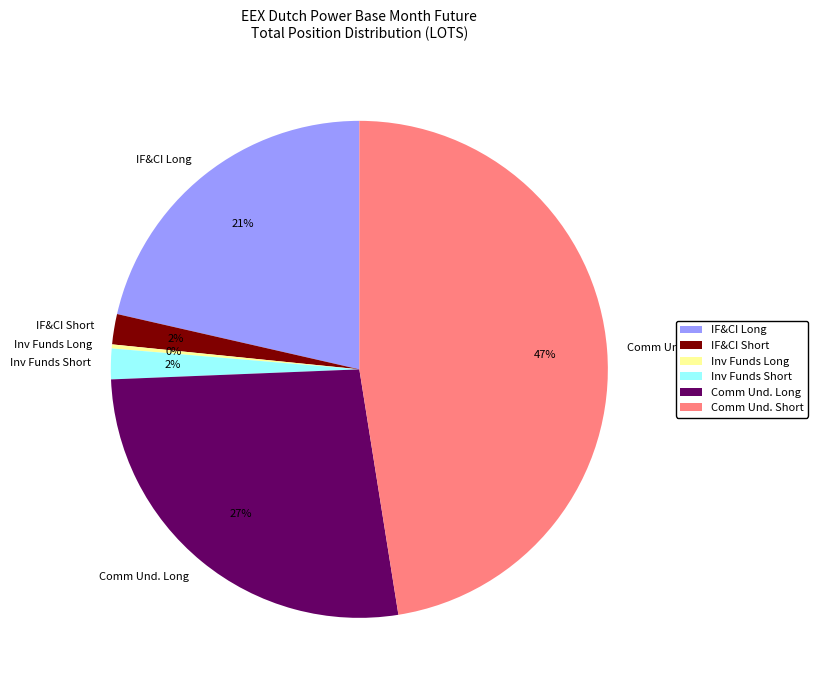

What is the ratio of the value at IF&CI Short to the value at Inv Funds Short?

1.0